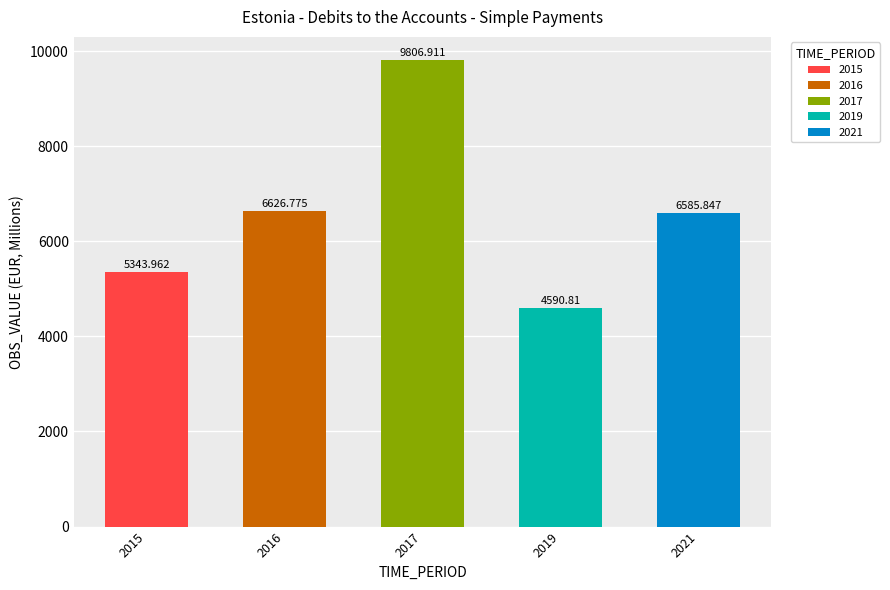

The value at 2019 is 4590.8. True or false?

True